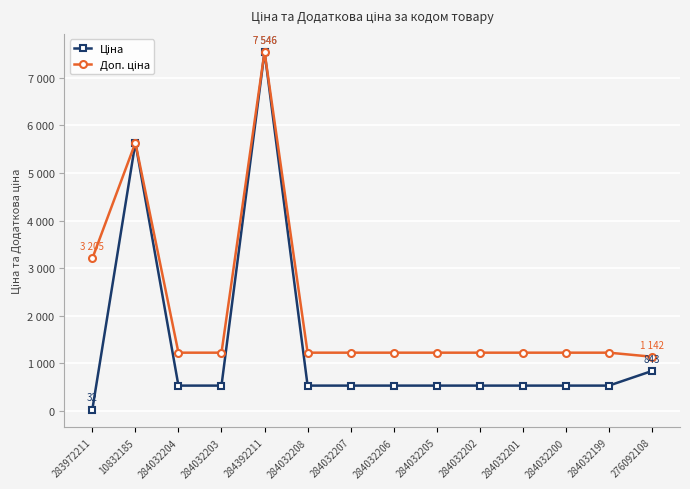

Where is the first local maximum for Ціна?

10832185